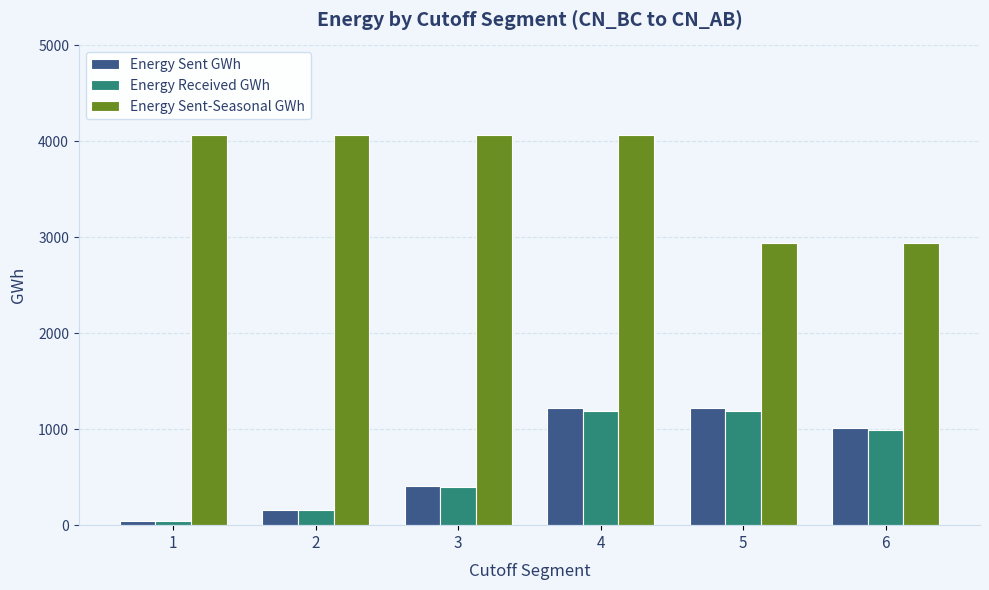

Are the bars grouped side by side (vs. stacked)?

Yes